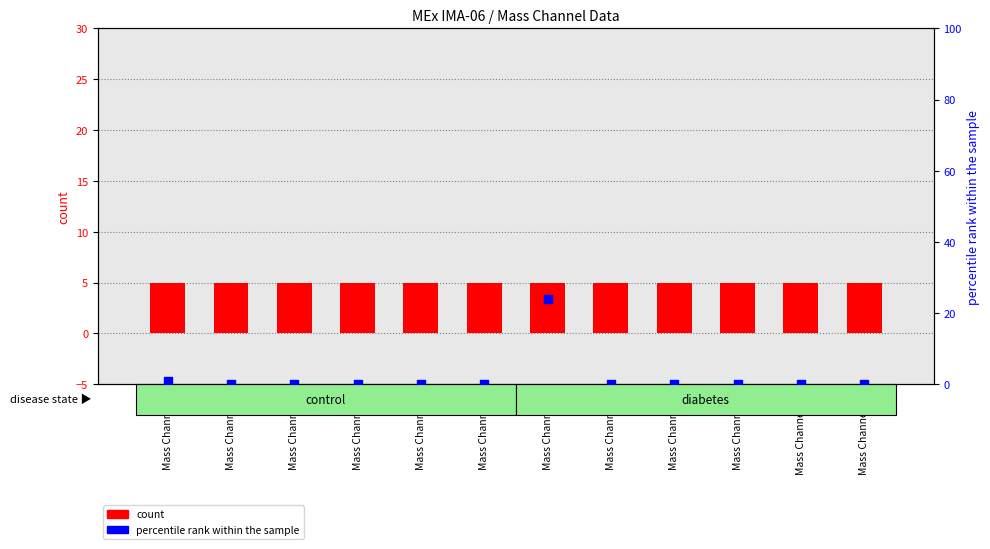

Is the value of percentile rank within the sample at Mass Channel 3 greater than the value of count at Mass Channel 2?

No